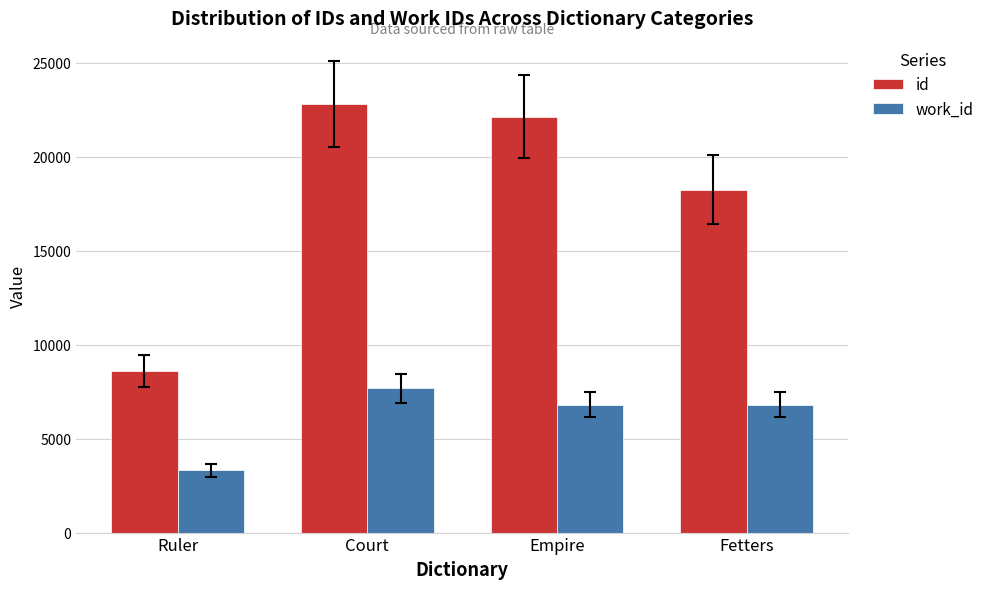

Reading right to left, transcribe all the data shown in this chart.

id: Fetters=18238	Empire=22117	Court=22784	Ruler=8581
work_id: Fetters=6808	Empire=6808	Court=7680	Ruler=3314